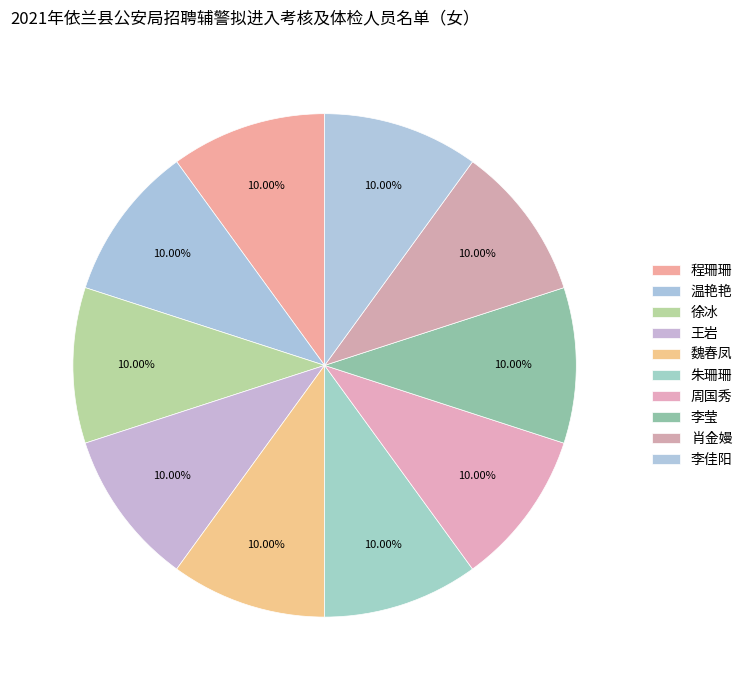

True or false: 李佳阳 accounts for 10% of the total.

True